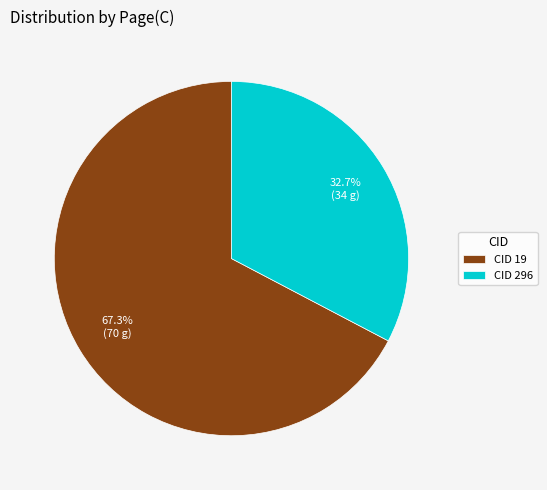

What is the majority slice?

CID 19